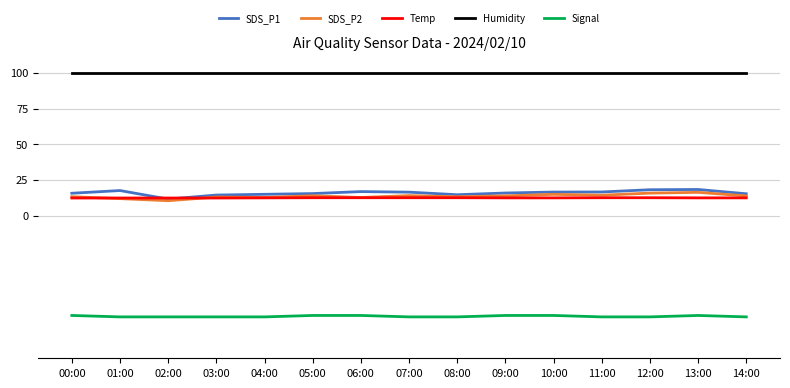

What is the greatest value displayed?

99.9